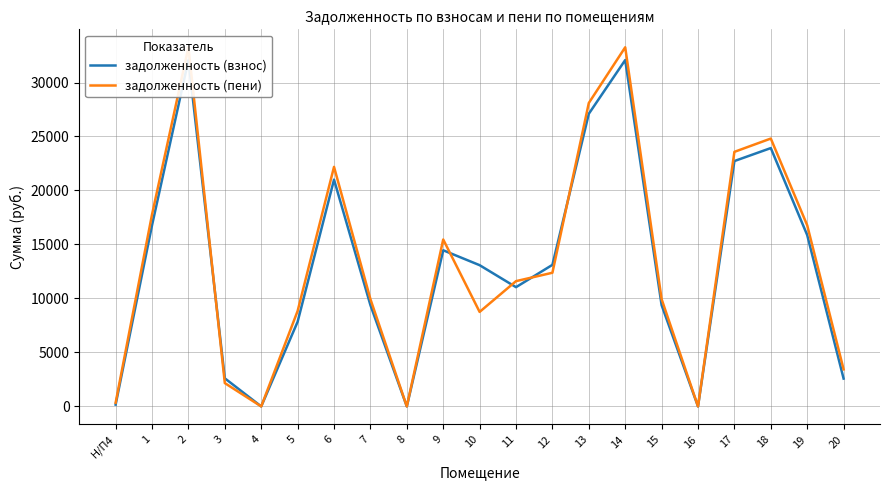

What is the difference between the highest and lowest values at Н/П4?

170.0